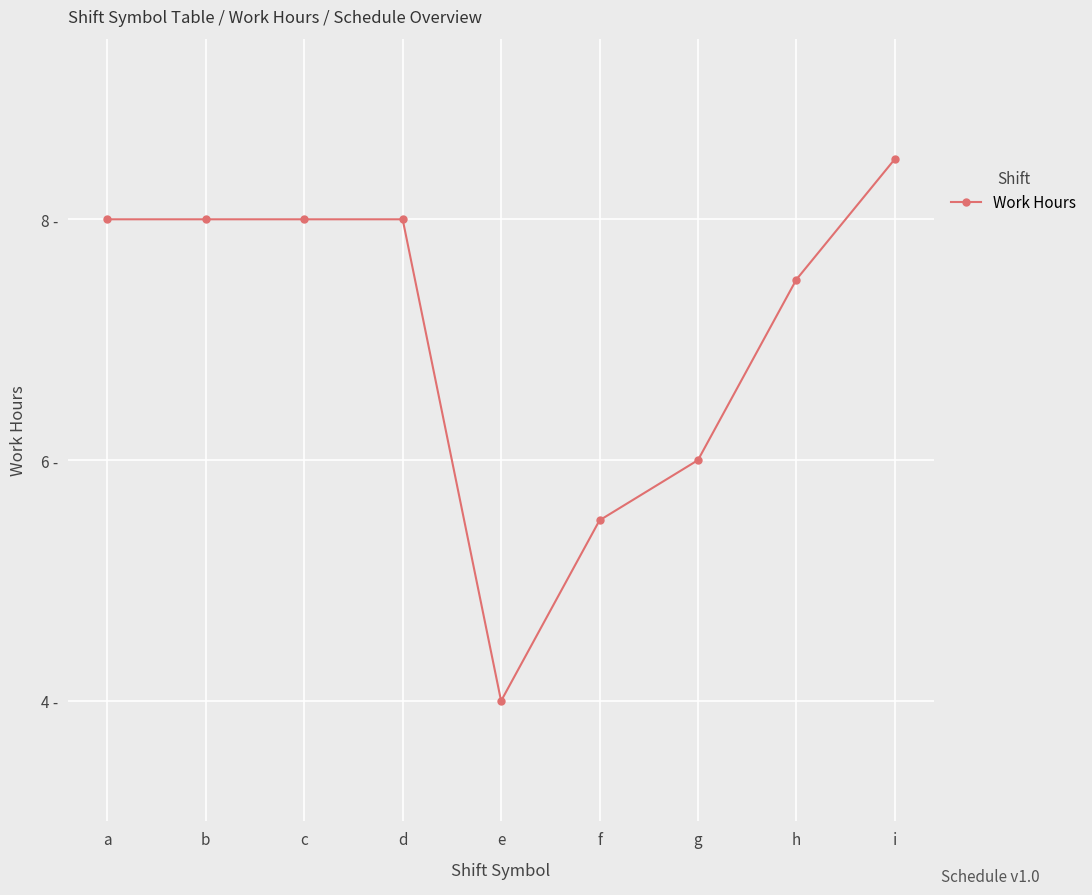

Which category has the lowest value across all series?

e